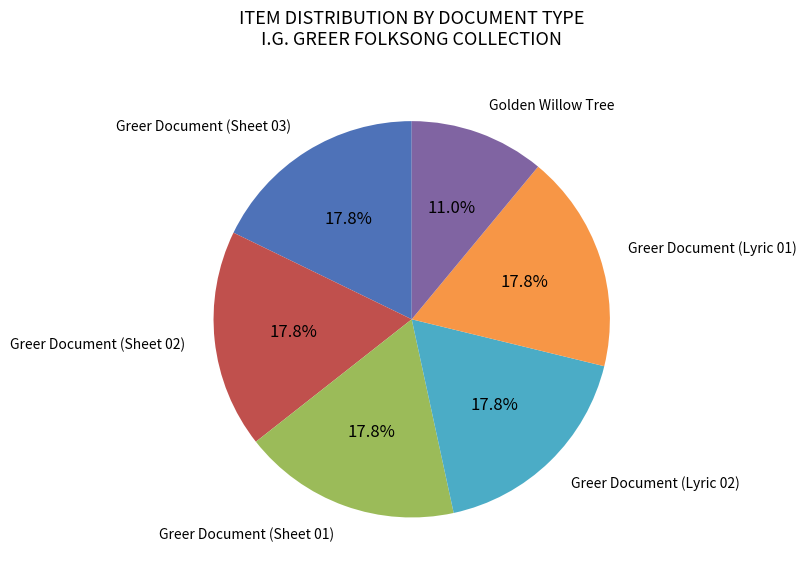

Does any single category account for the majority?

No